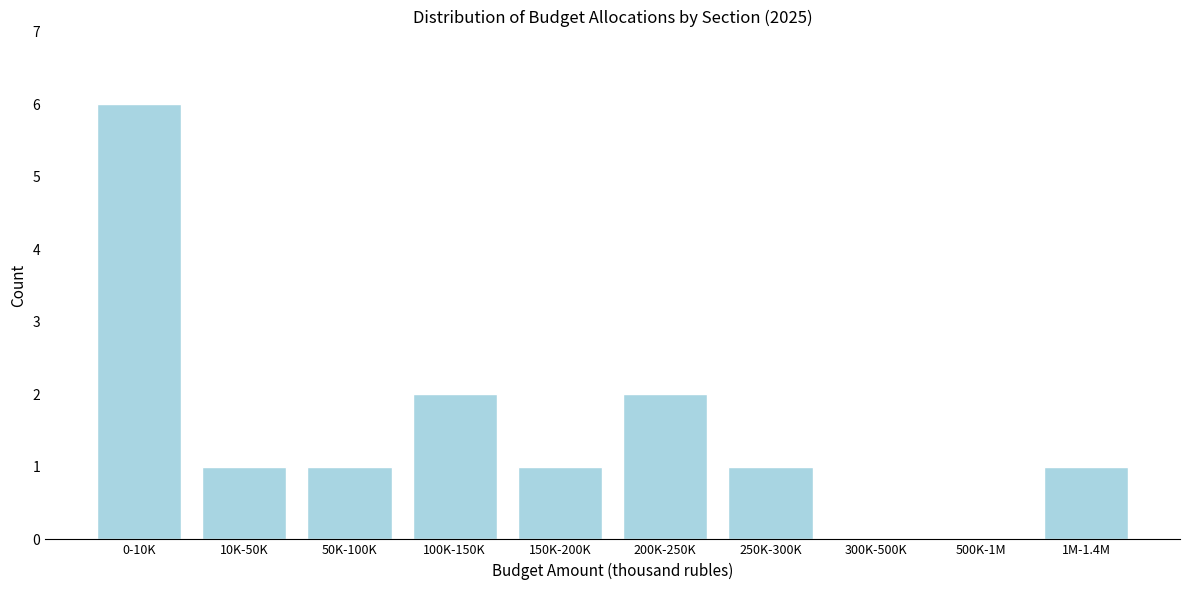

Reading left to right, extract all data points from this chart.

0-10K=6	10K-50K=1	50K-100K=1	100K-150K=2	150K-200K=1	200K-250K=2	250K-300K=1	300K-500K=0	500K-1M=0	1M-1.4M=1